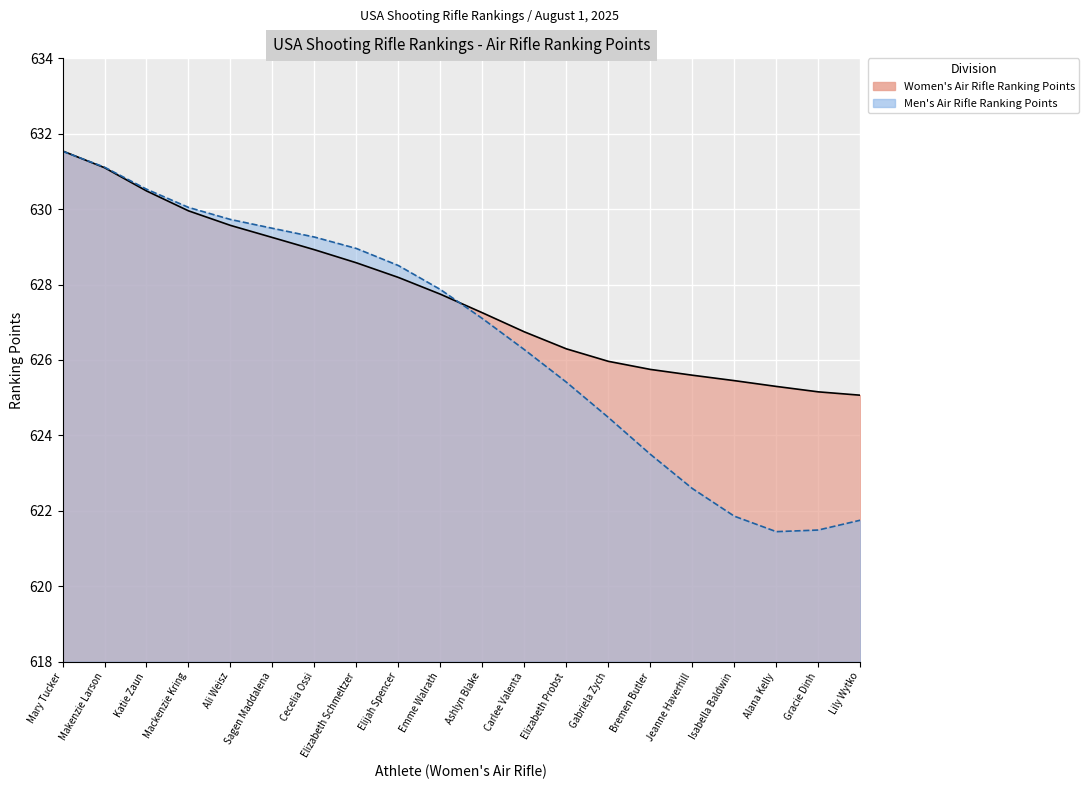

At which label does Women's Air Rifle Ranking Points first exceed 627?

Mary Tucker